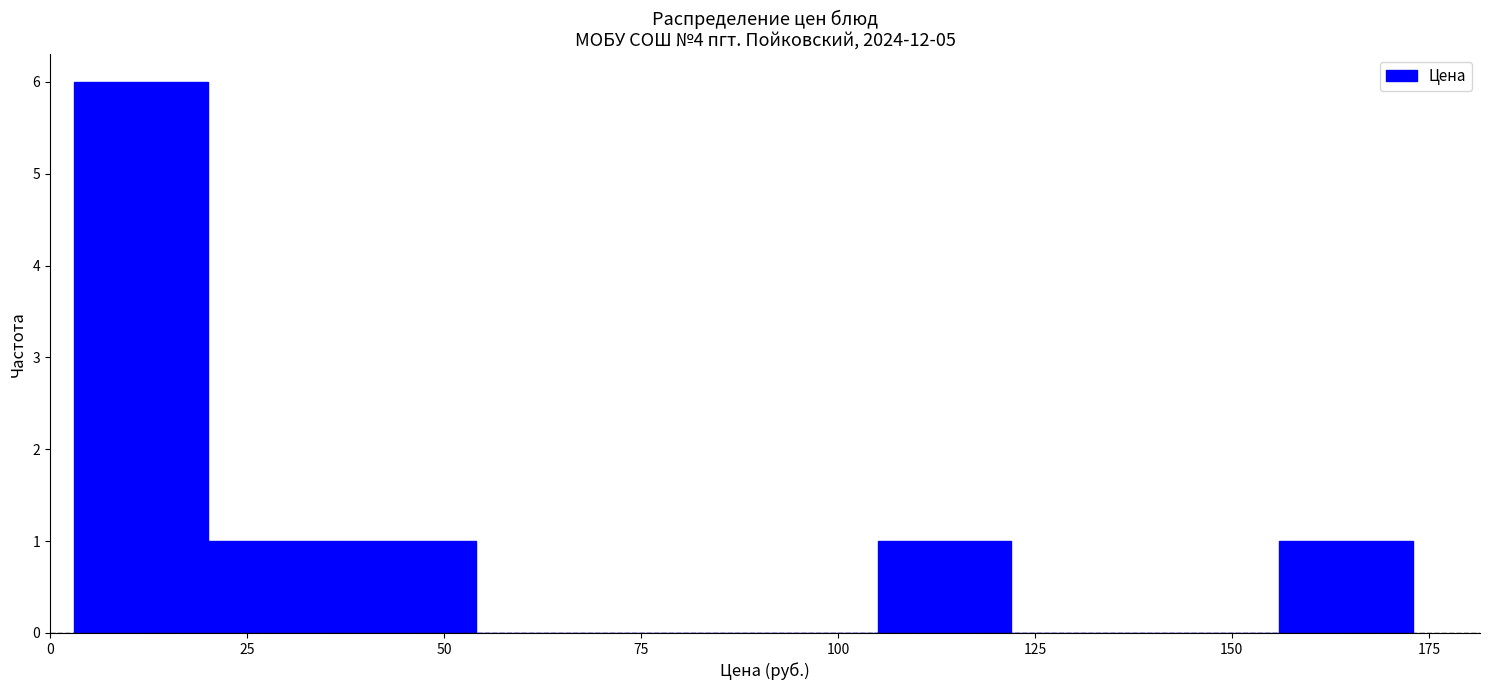

Around what value on the x-axis is the tallest bar? Give the approximate position of its centre, as read against the axis.

10